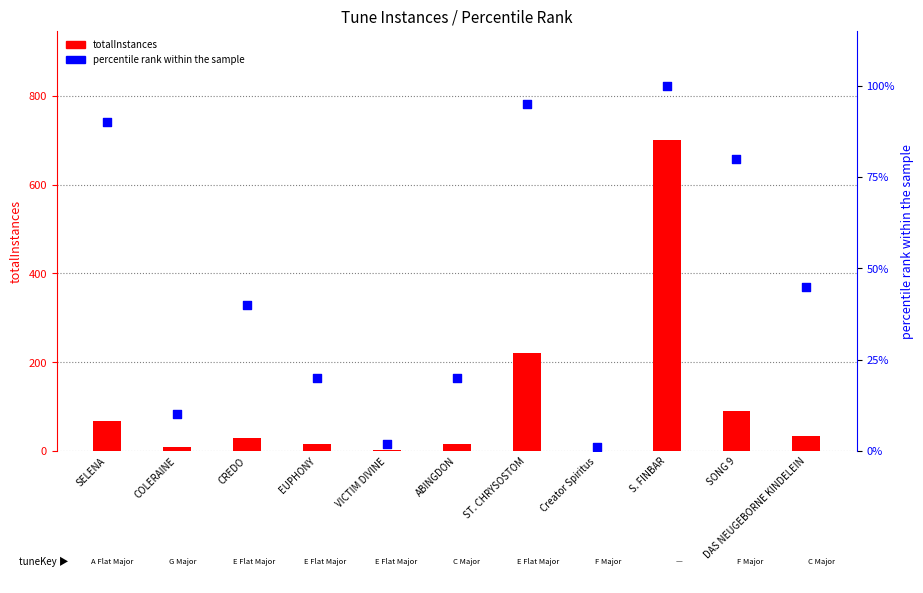

What is the total value across all series at ABINGDON?

35